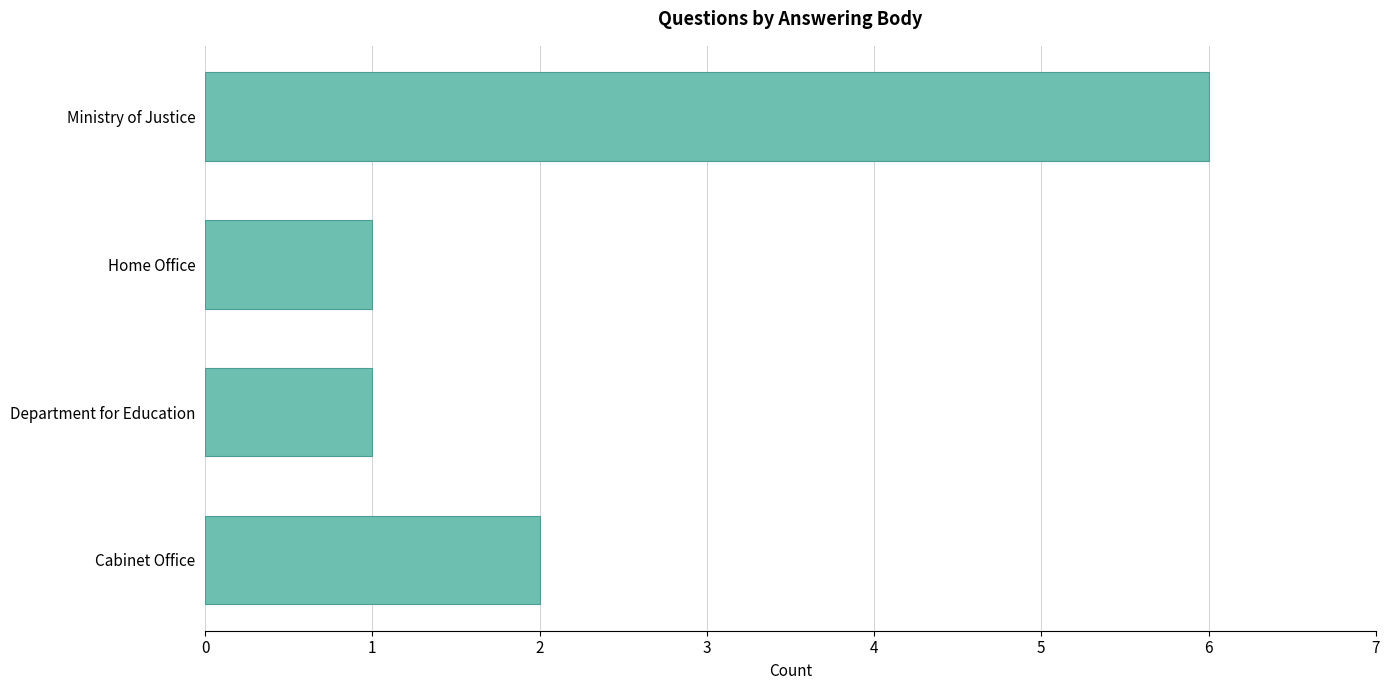

Approximately how many times larger is the value at Cabinet Office compared to Home Office?

2.0